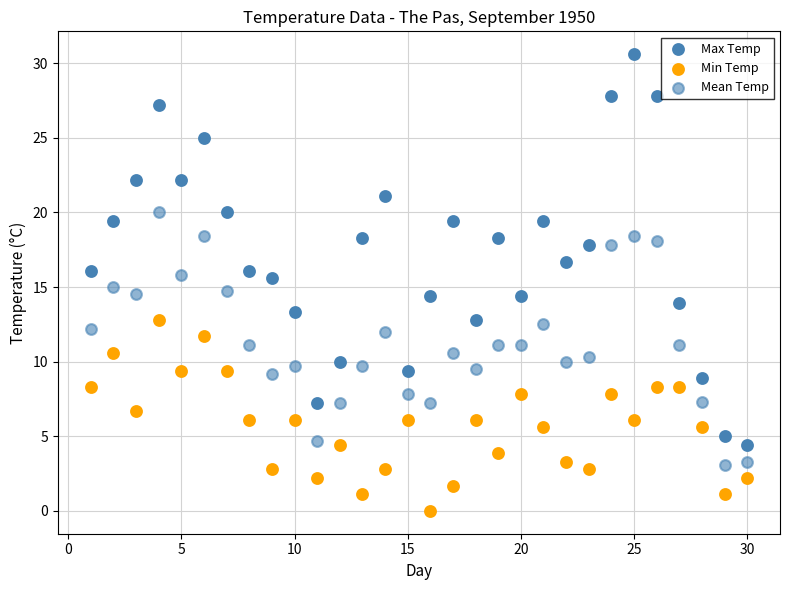

How many points are shown in the scatter plot?

90